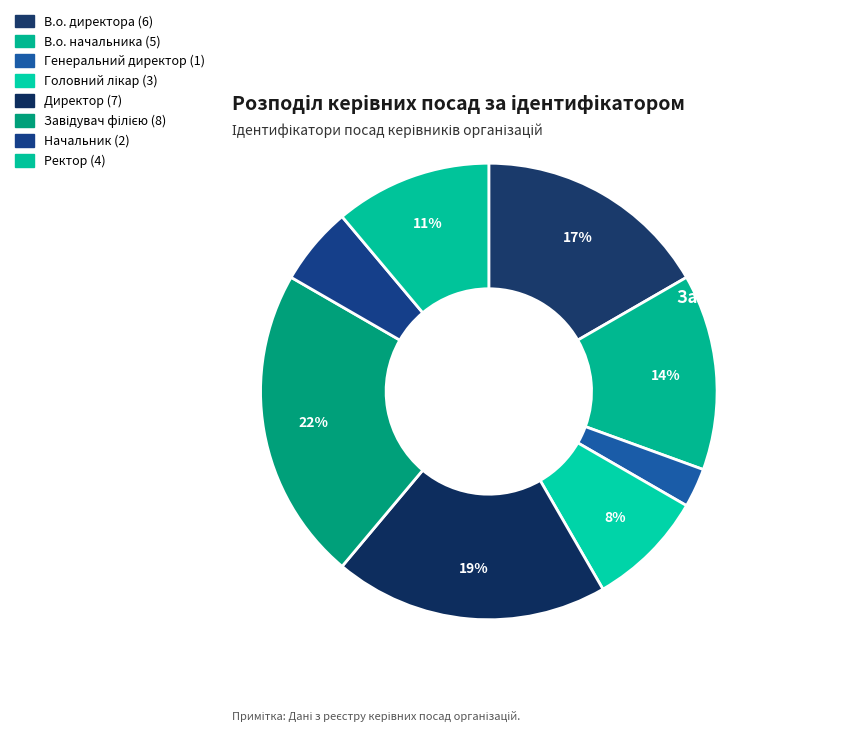

Count the number of slices in the pie.

8